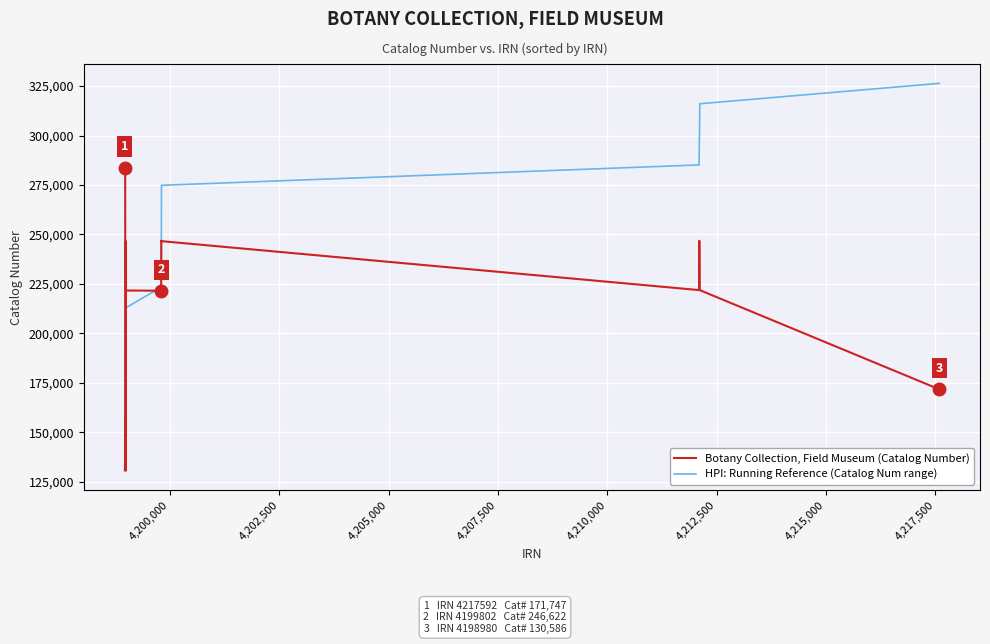

How many lines are shown in the chart?

2